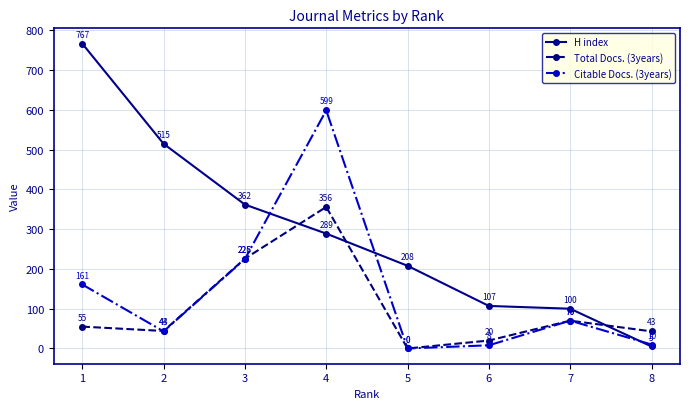

Where is Total Docs. (3years) nearest to the value 178?

3